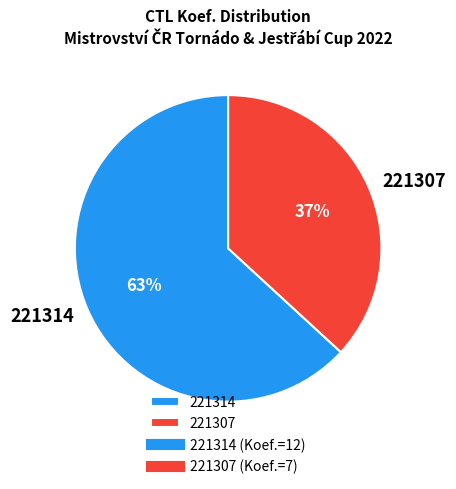

Which slice is the largest?

221314